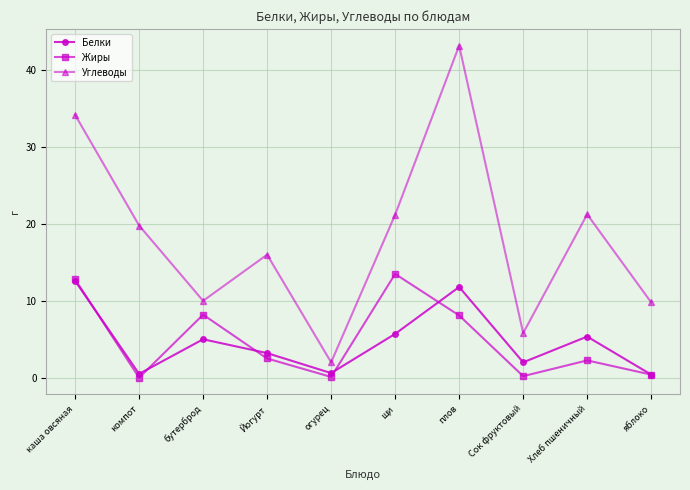

What is the maximum value shown in the chart?

43.2